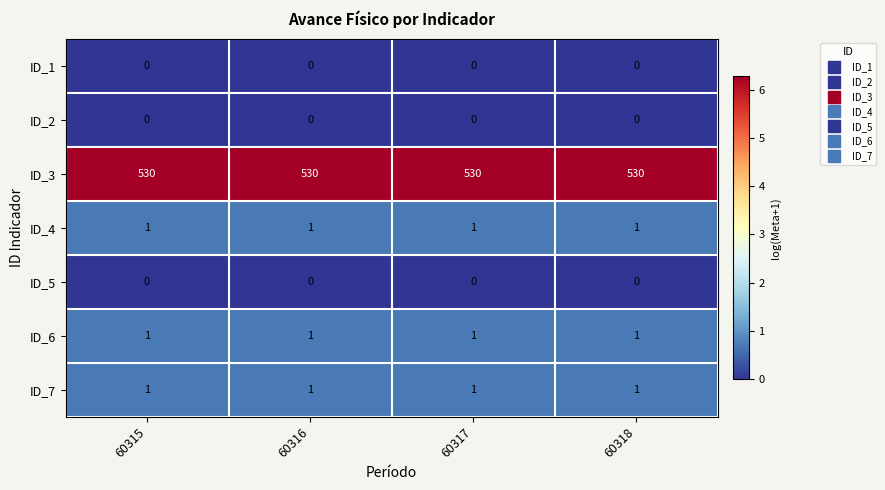

At how many categories does at least one series exceed 28?

4